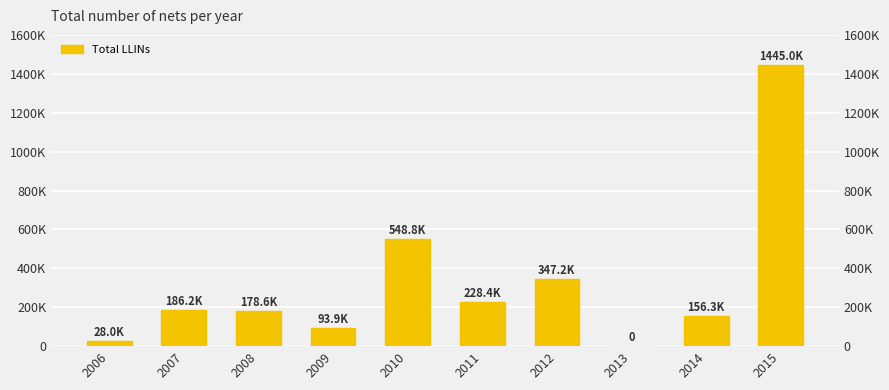

What is the sum of the values at 2006 and 2013?

28000